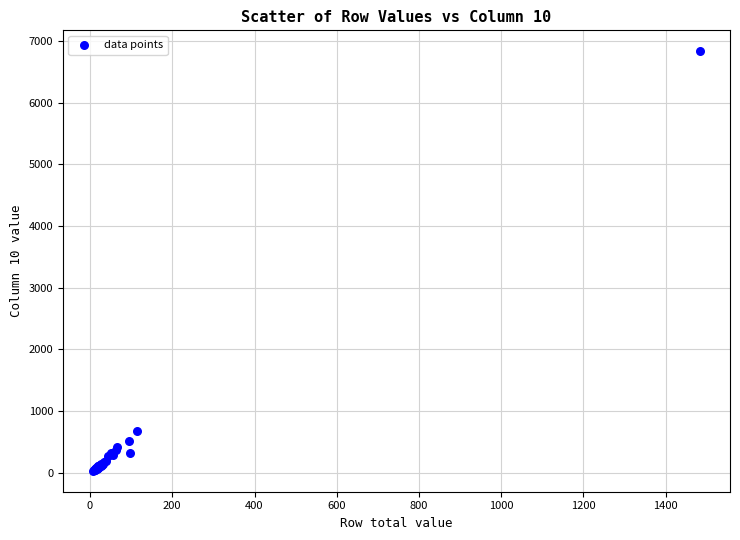

What Y value in the scatter plot is closest to 3433?

674.5